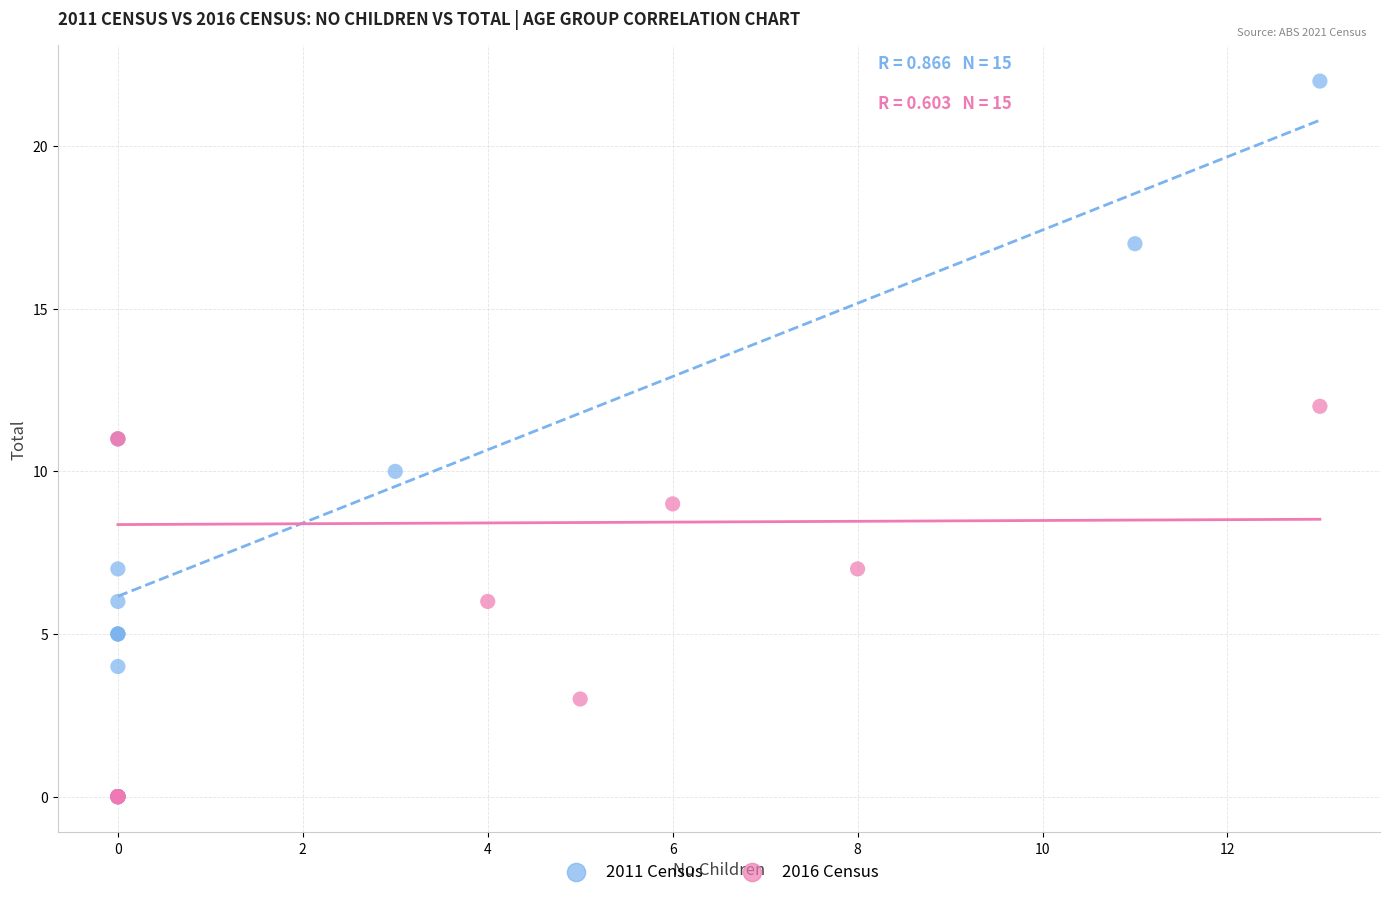

What are all the series names shown in the legend?

2011 Census, 2016 Census